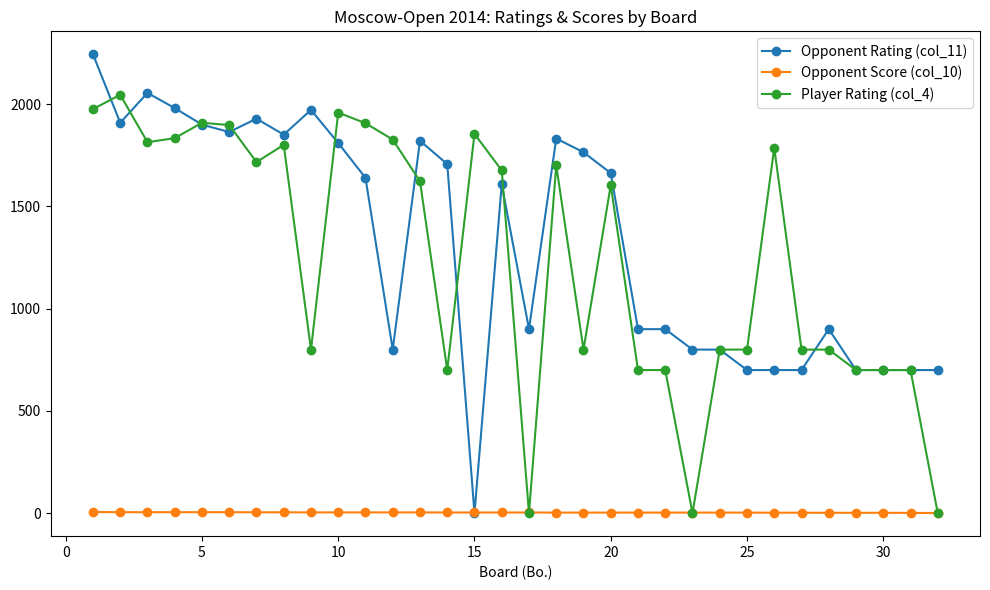

Does the chart display data point markers on the line(s)?

Yes